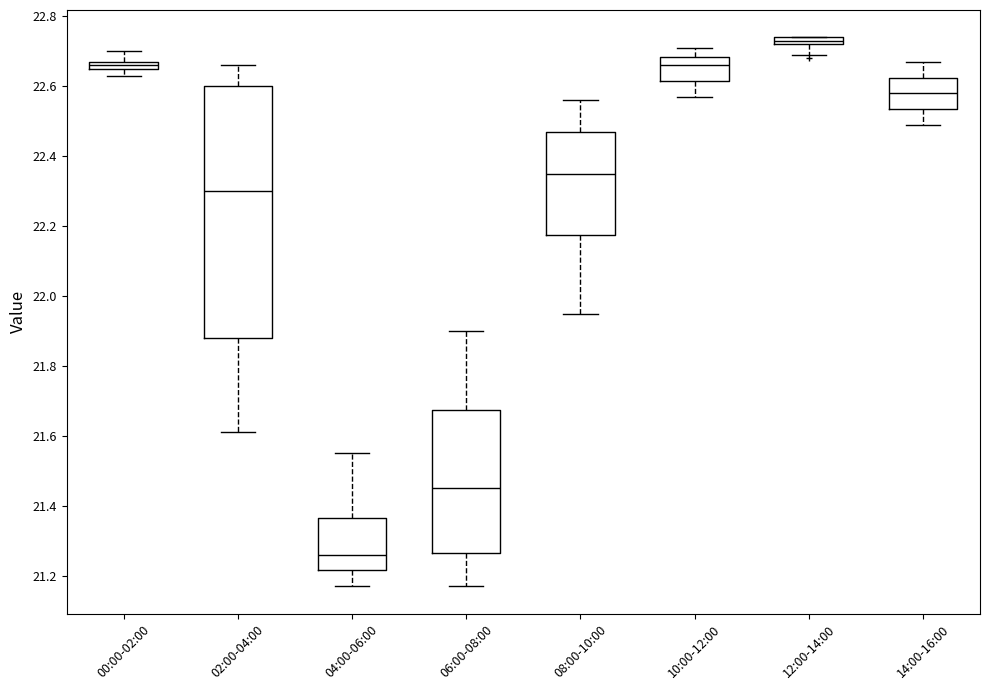

Where does the lower whisker of the box for 14:00-16:00 end on the y-axis? The values are not printed on the chart, so give them approximately, as read against the axis.

22.50